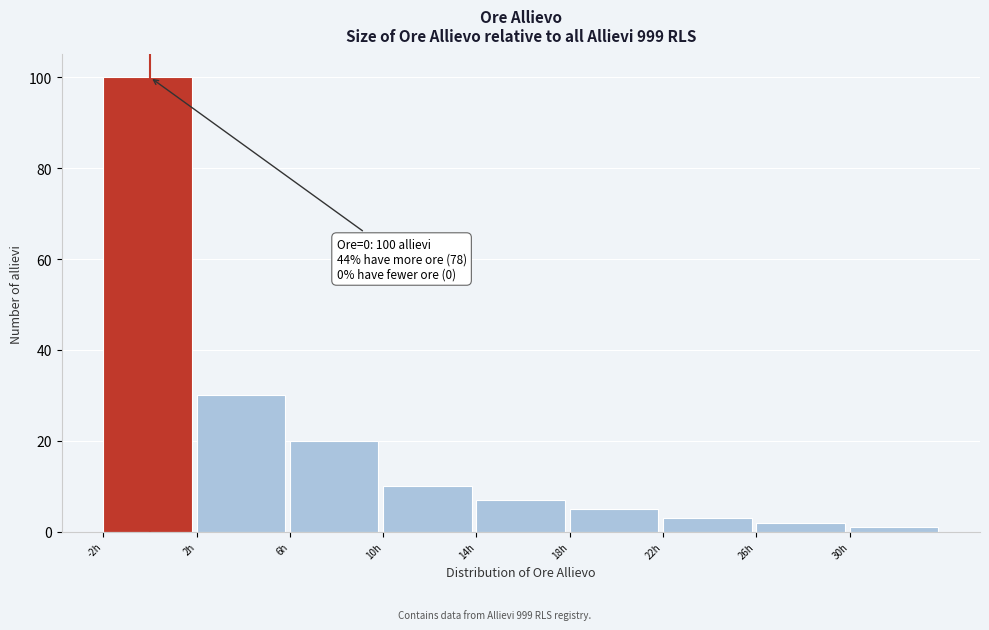

Which range on the x-axis has the tallest bar?

-2 to 2